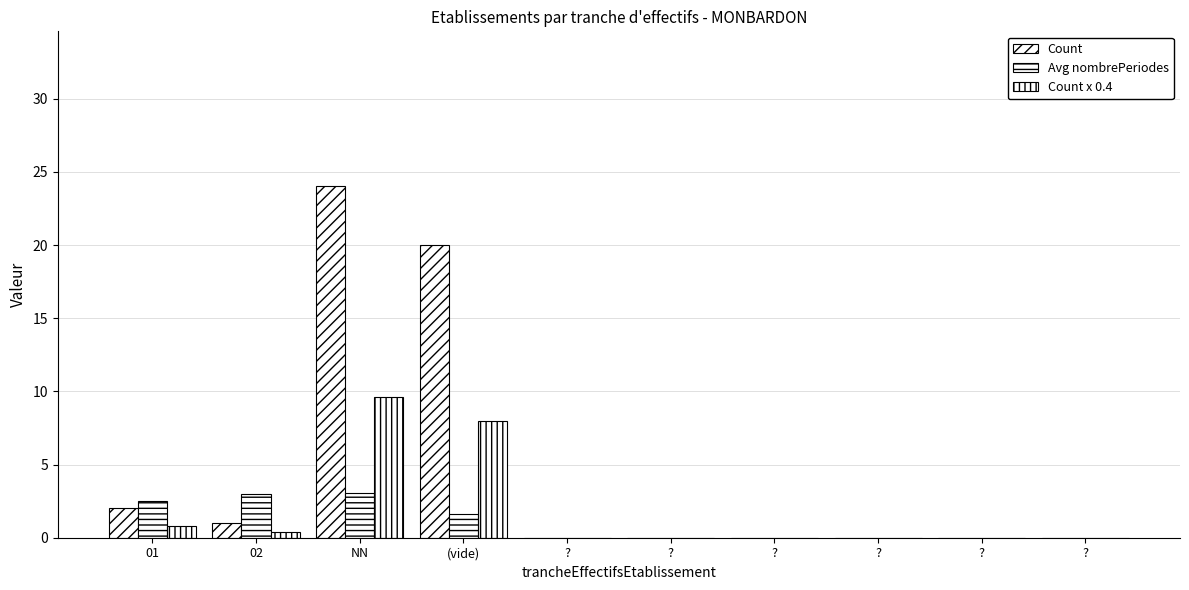

Is the value of Count at NN greater than the value of Avg nombrePeriodes at 01?

Yes